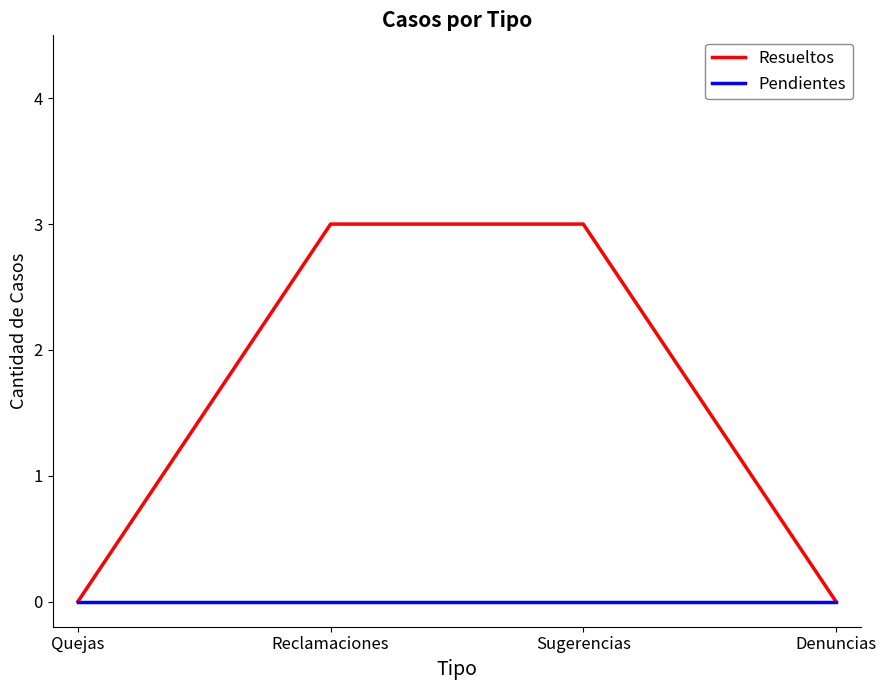

True or false: Resueltos has a value of 3 at Reclamaciones.

True